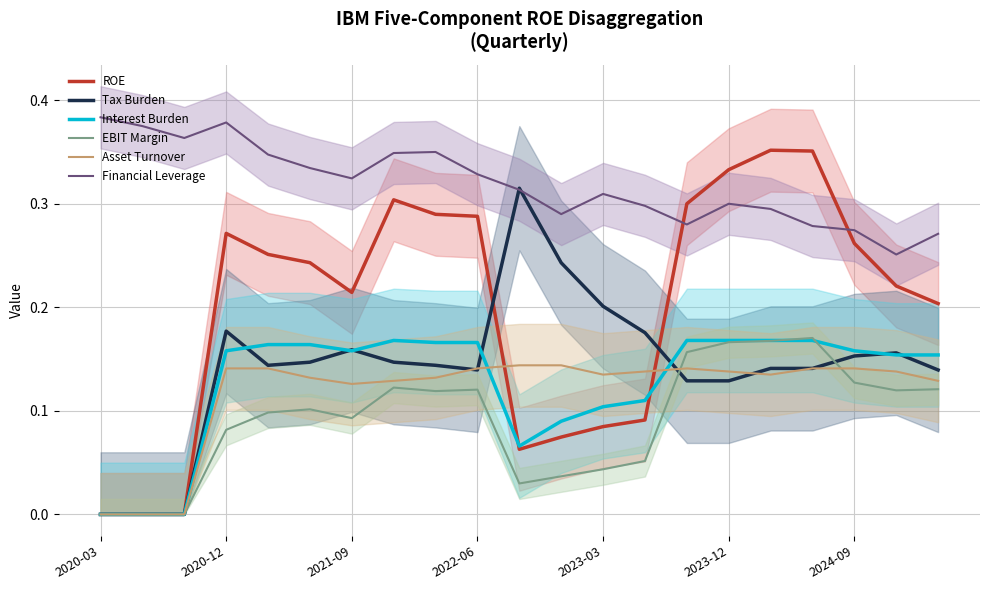

What is the spread (max minus min) of values at 2020-03?

0.4